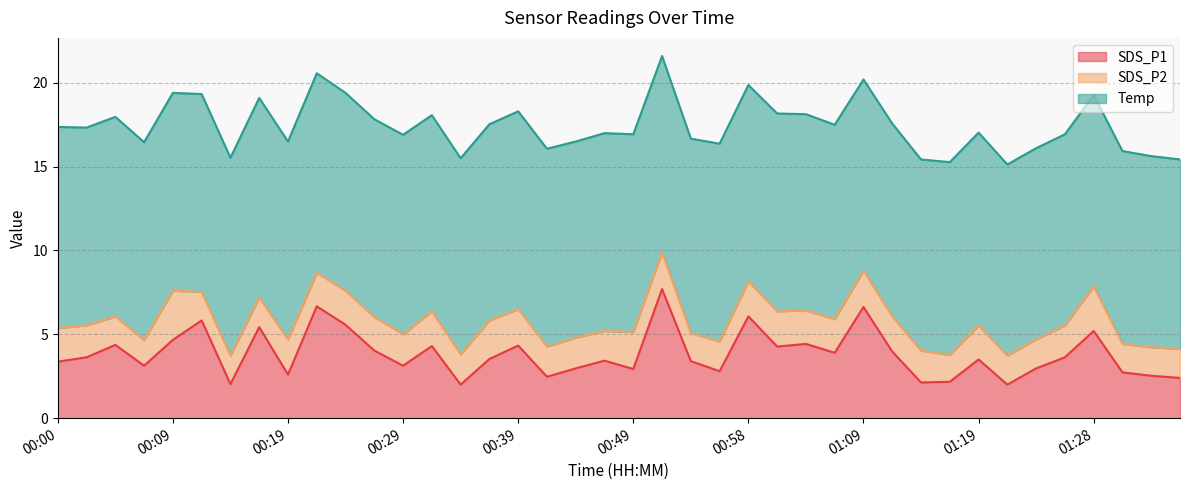

True or false: Temp has a value of 11.7 at 00:34.

True